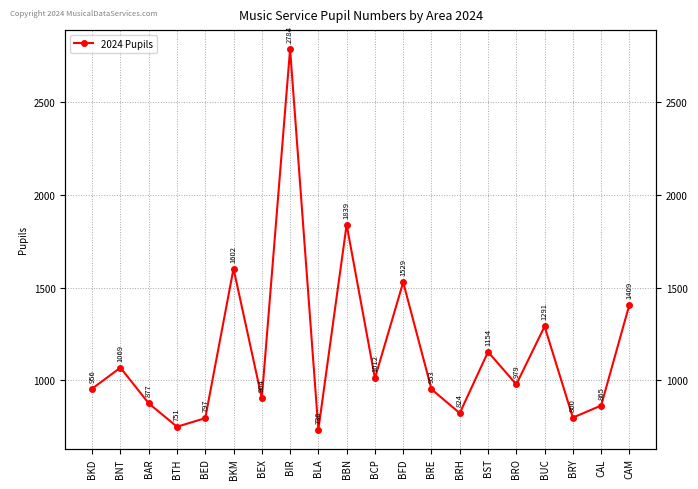

Reading left to right, list all the values displayed in this chart.

BKD=956	BNT=1069	BAR=877	BTH=751	BED=797	BKM=1602	BEX=904	BIR=2784	BLA=736	BBN=1839	BCP=1012	BFD=1529	BRE=953	BRH=824	BST=1154	BRO=979	BUC=1291	BRY=800	CAL=865	CAM=1409